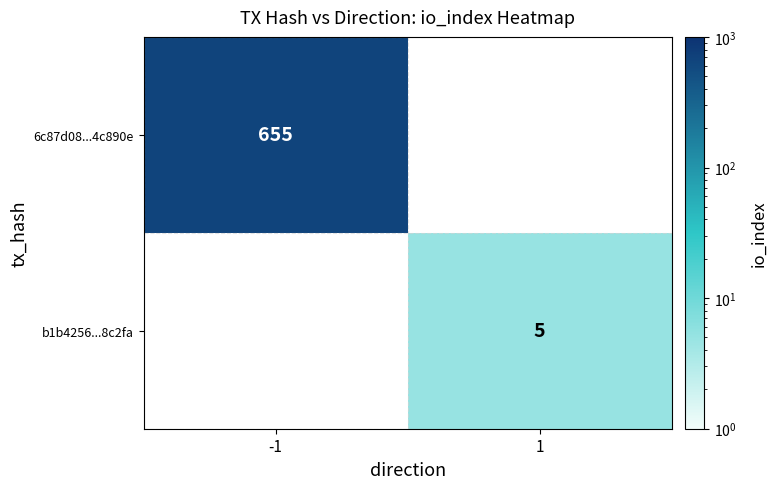

True or false: 6c87d08...4c890e has a value of 655 at -1.

True